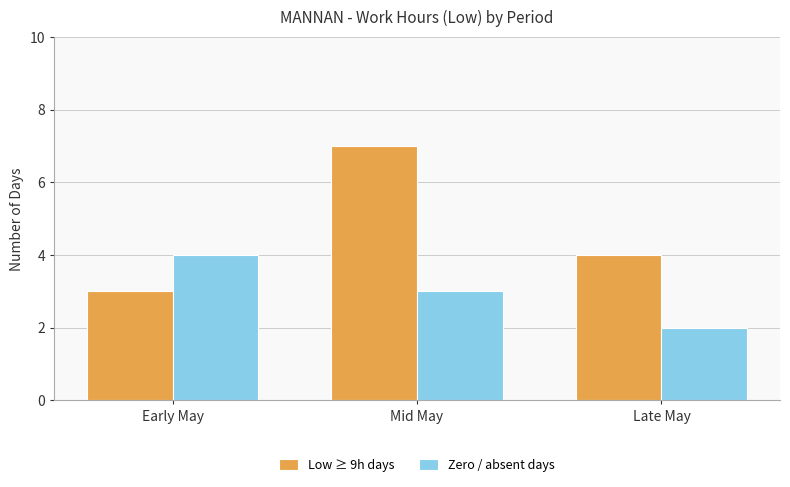

Which series has the largest total across all categories?

Low ≥ 9h days